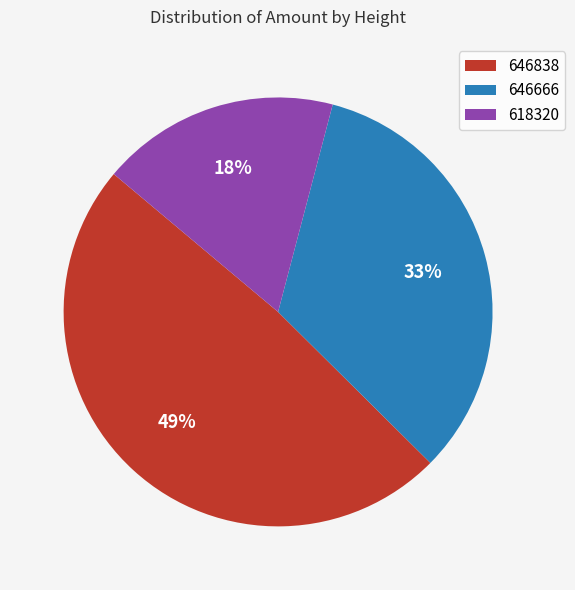

Combined, do 646666 and 618320 account for over 50%?

Yes